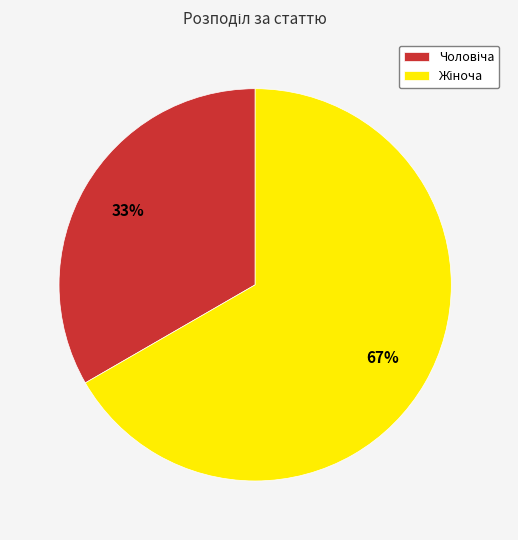

How many slices are in this pie chart?

2